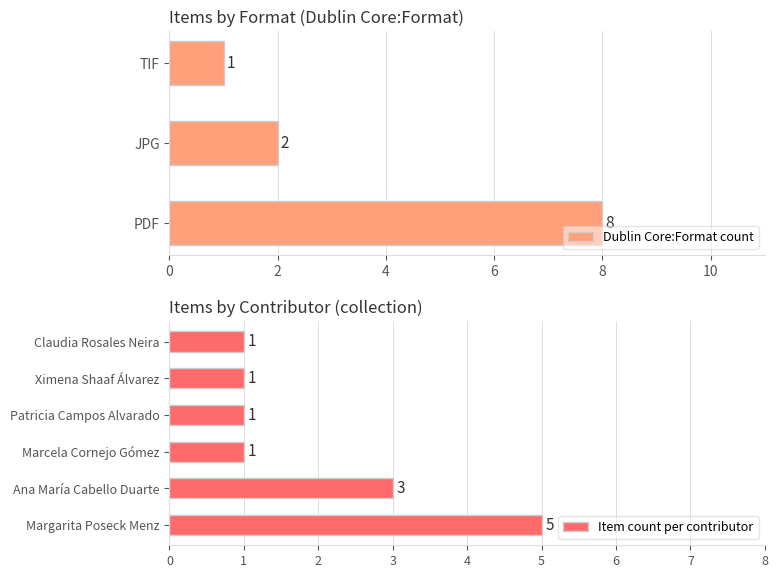

The value of Dublin Core:Format count at TIF is 2. True or false?

False